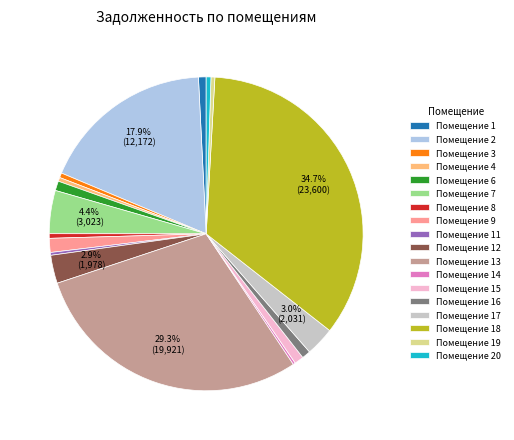

Is the sum of Помещение 1 and Помещение 17 greater than half?

No